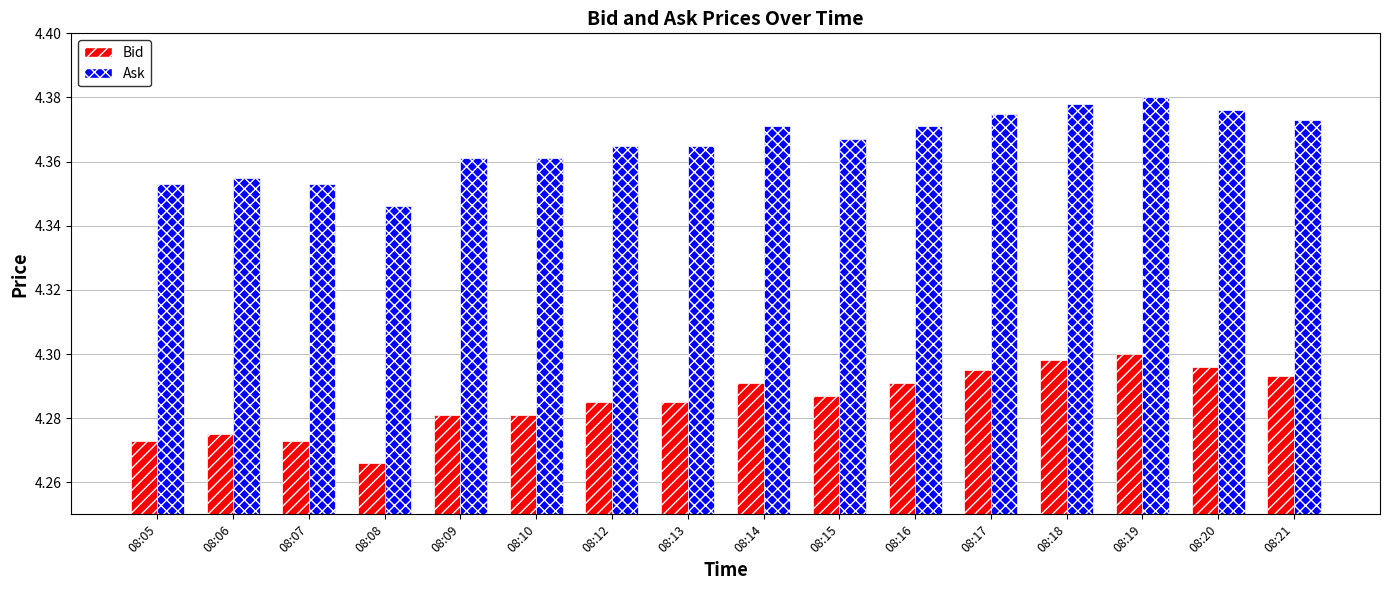

At which category is the sum across all series the highest?

08:19